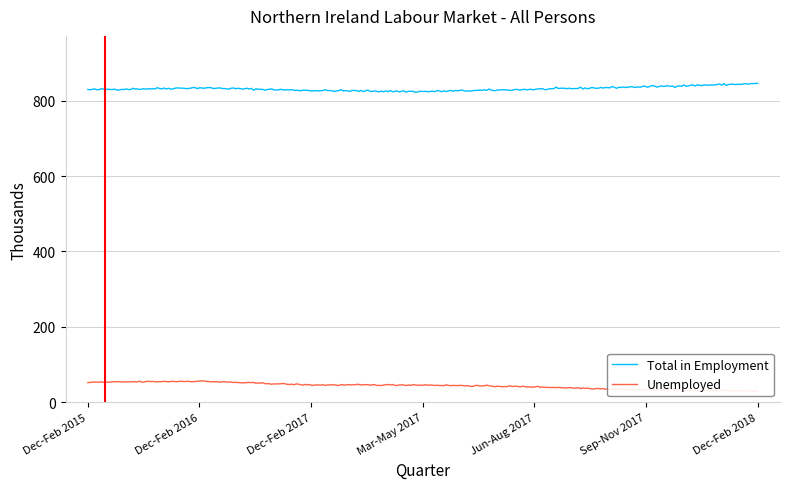

What is the label of the 6th point from the left?

Sep-Nov 2017